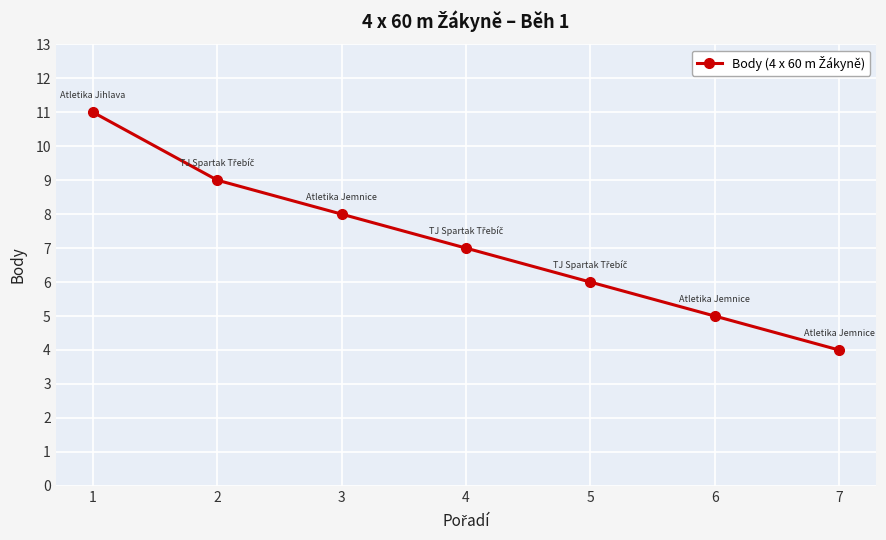

Reading left to right, transcribe all the data shown in this chart.

11	9	8	7	6	5	4